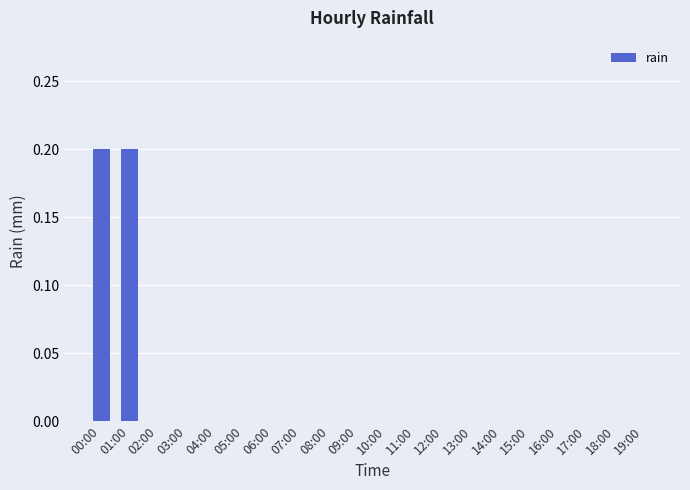

What is the sum of all values?

0.4